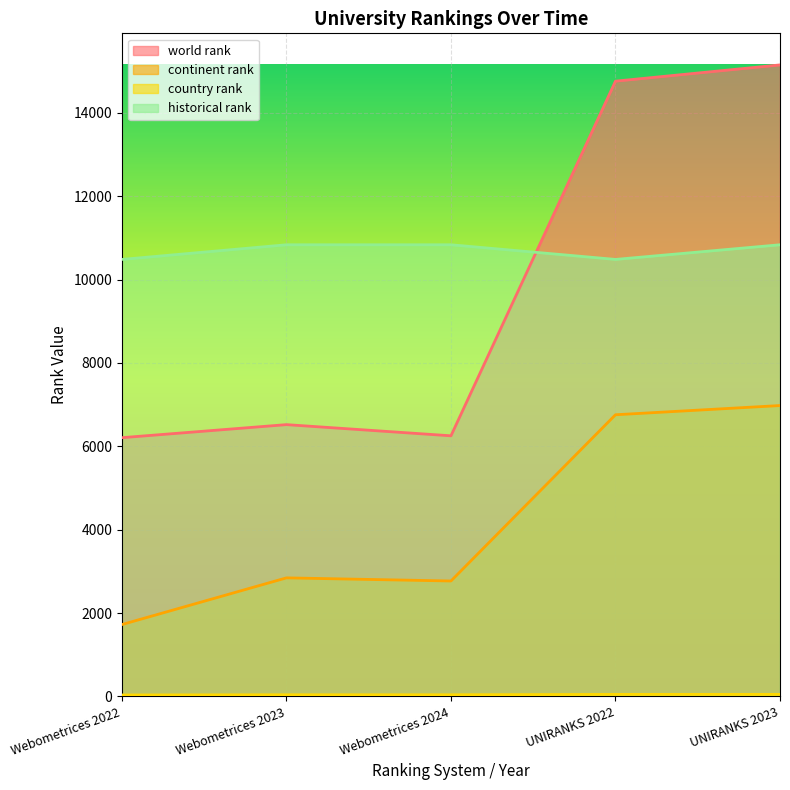

Is it true that historical rank equals 18214.0 at UNIRANKS 2023?

False